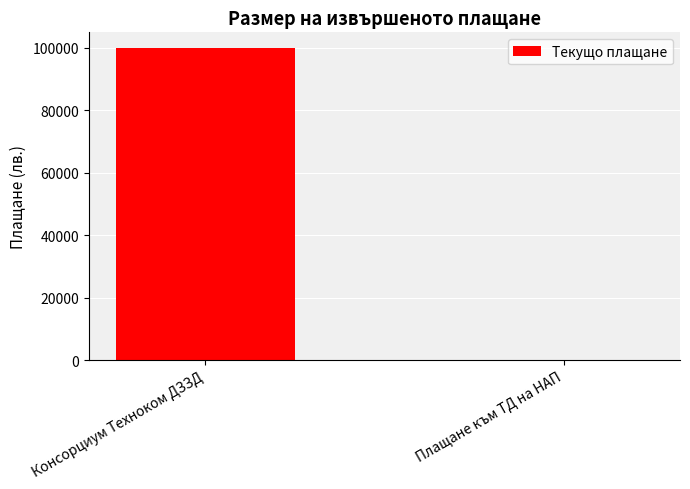

Are the bars horizontal?

No